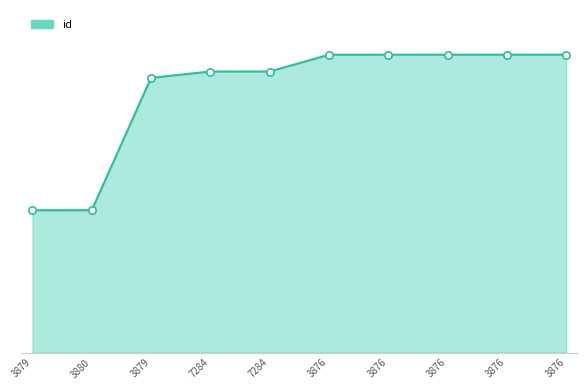

Which has a higher value, 3876 or 3876?

3876